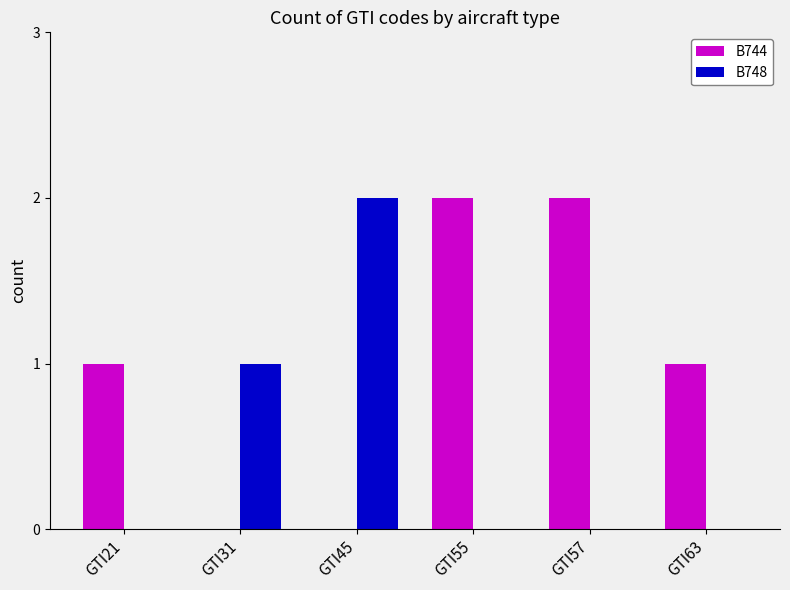

Are the bars horizontal?

No